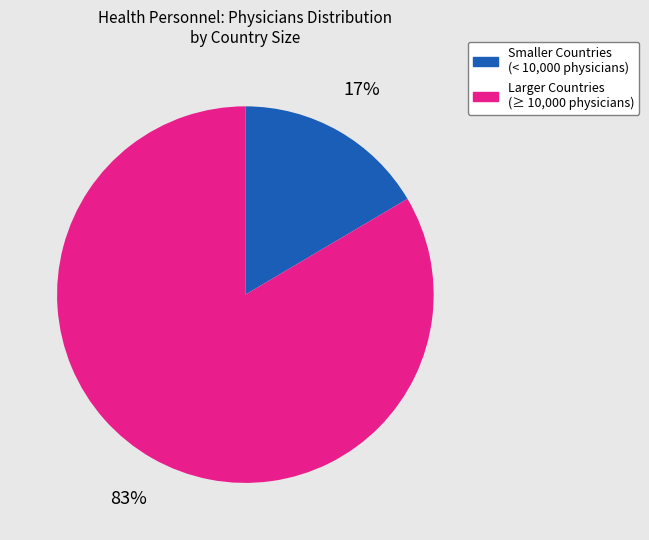

Does any single category account for the majority?

Yes